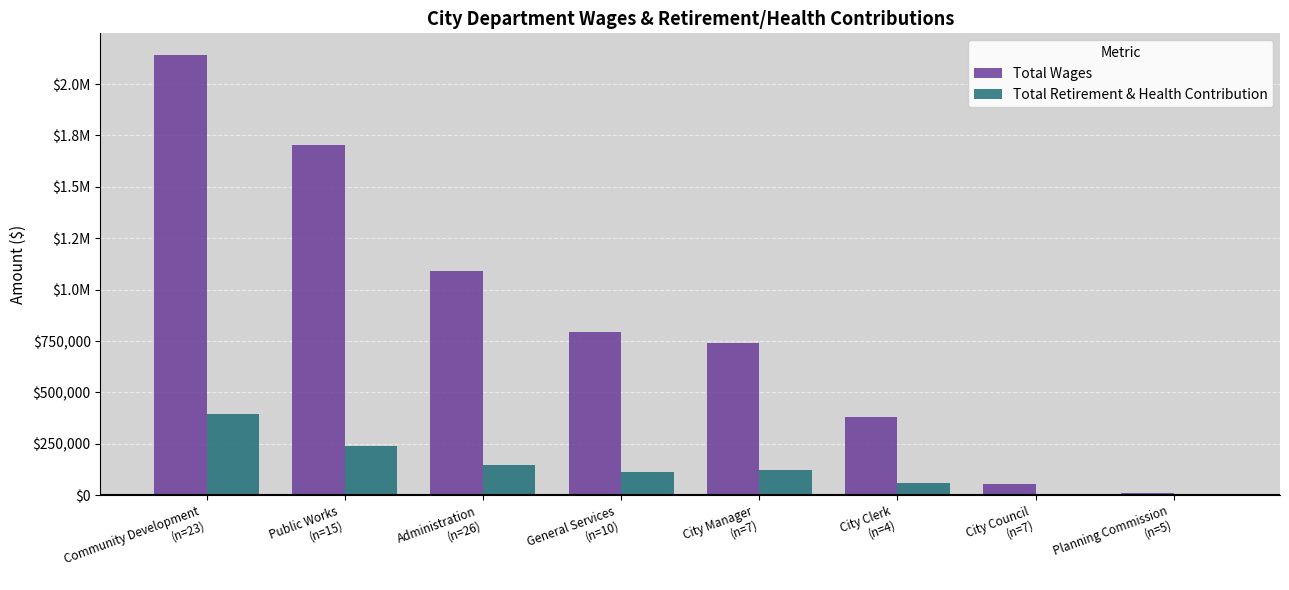

What are all the series names shown in the legend?

Total Wages, Total Retirement & Health Contribution